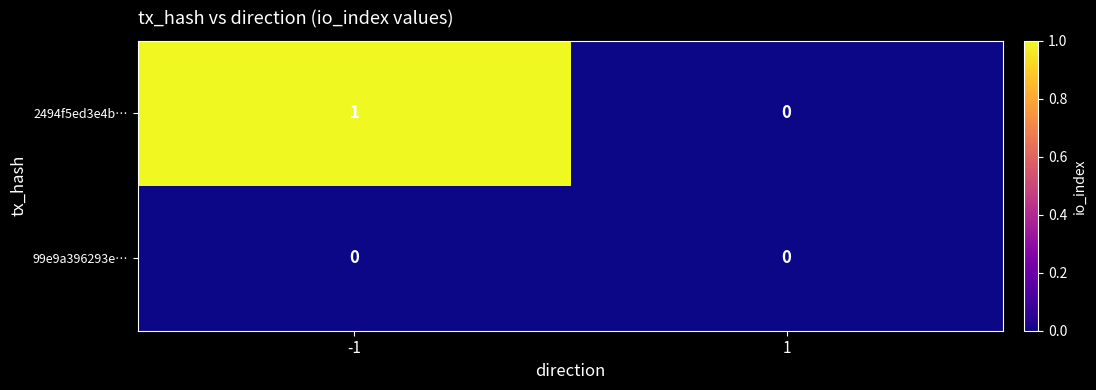

At -1, list the series in order from smallest to largest.

99e9a396293e…, 2494f5ed3e4b…